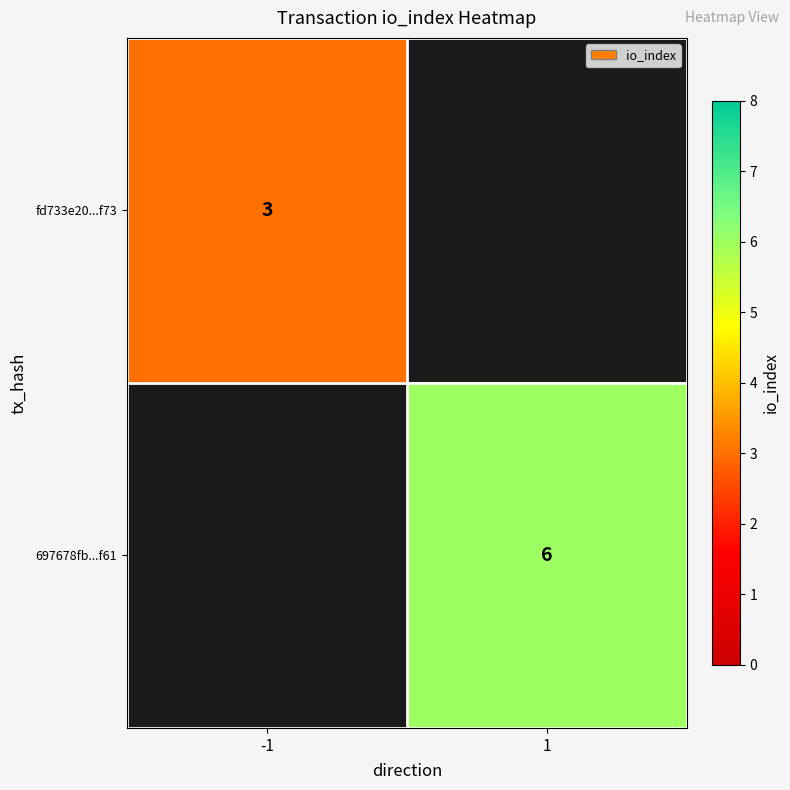

Which has a higher value, -1 or 1?

1